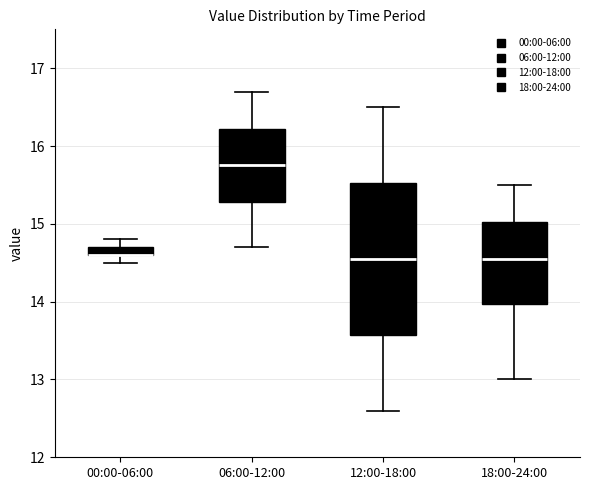

Comparing the boxes themselves (not the whiskers), which one is the tallest?

12:00-18:00